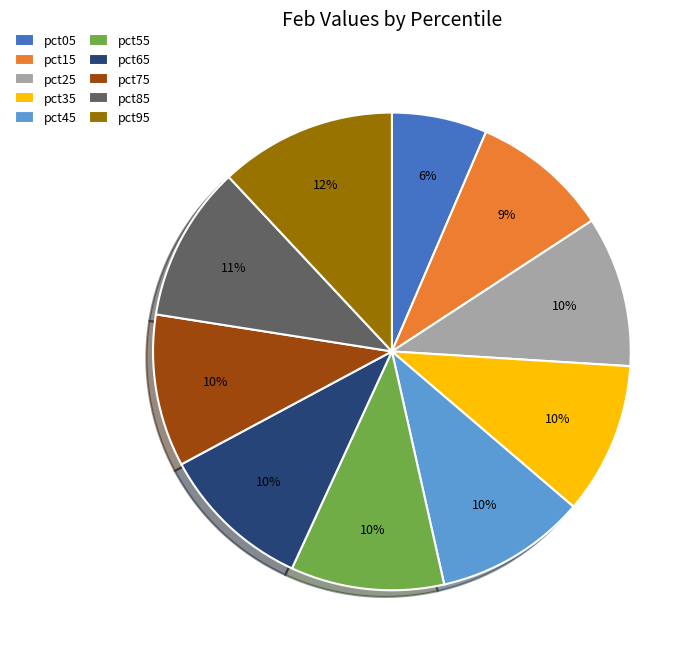

To the nearest percent, what is the average slice percentage?

10%